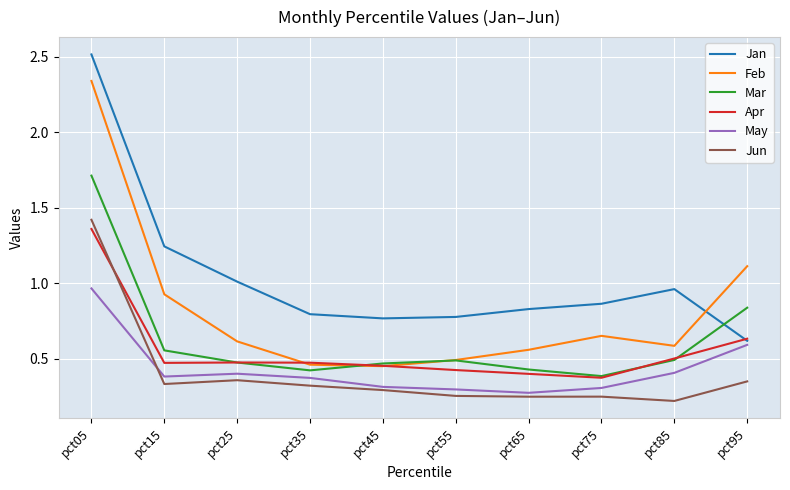

Count the Apr values in the range 0 to 1.

9